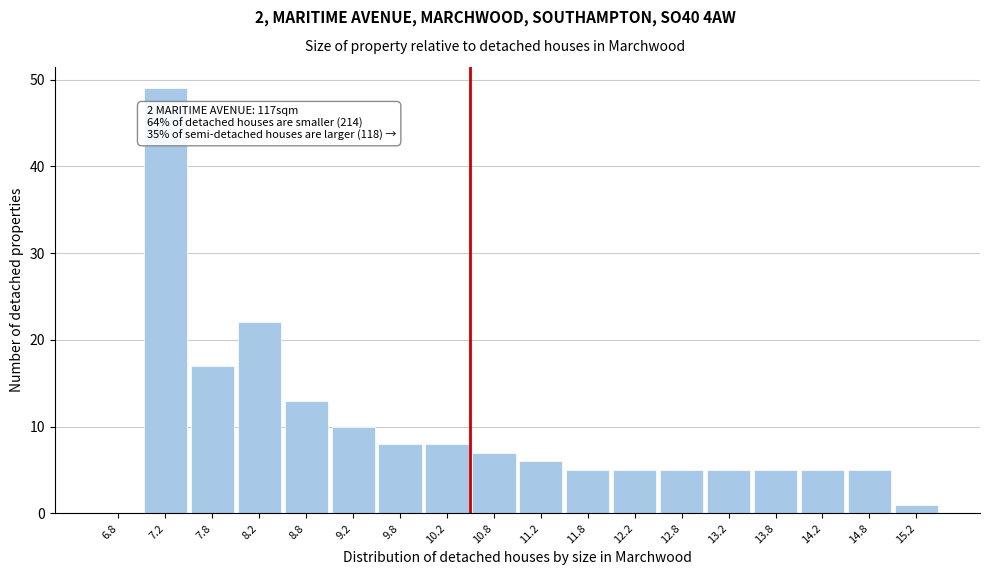

Over which range of the x-axis is the bar tallest?

7.0 to 7.5